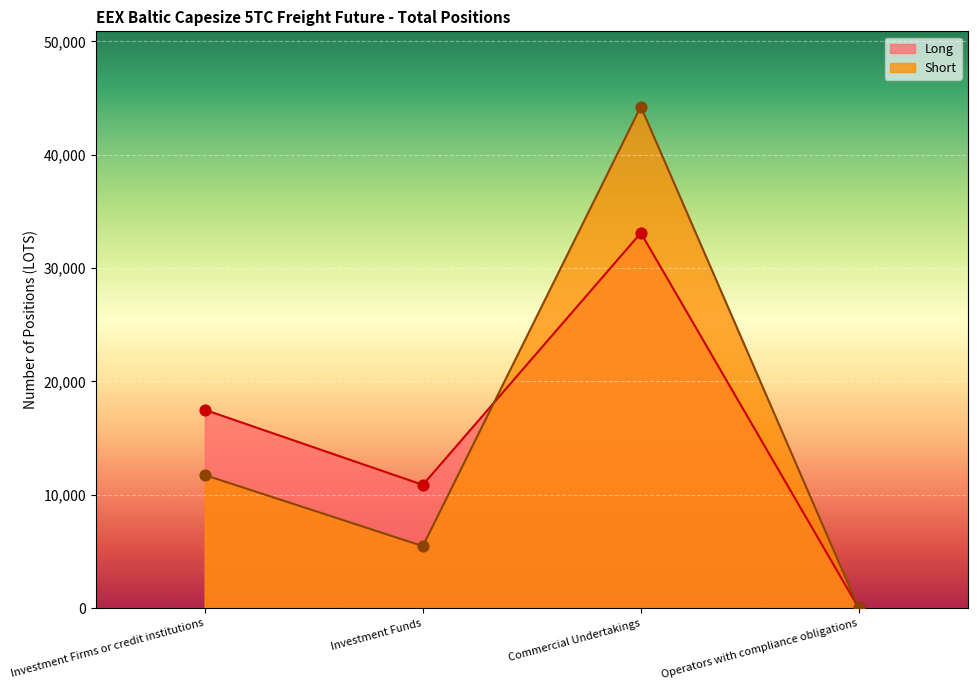

Which series has the largest total across all categories?

Long